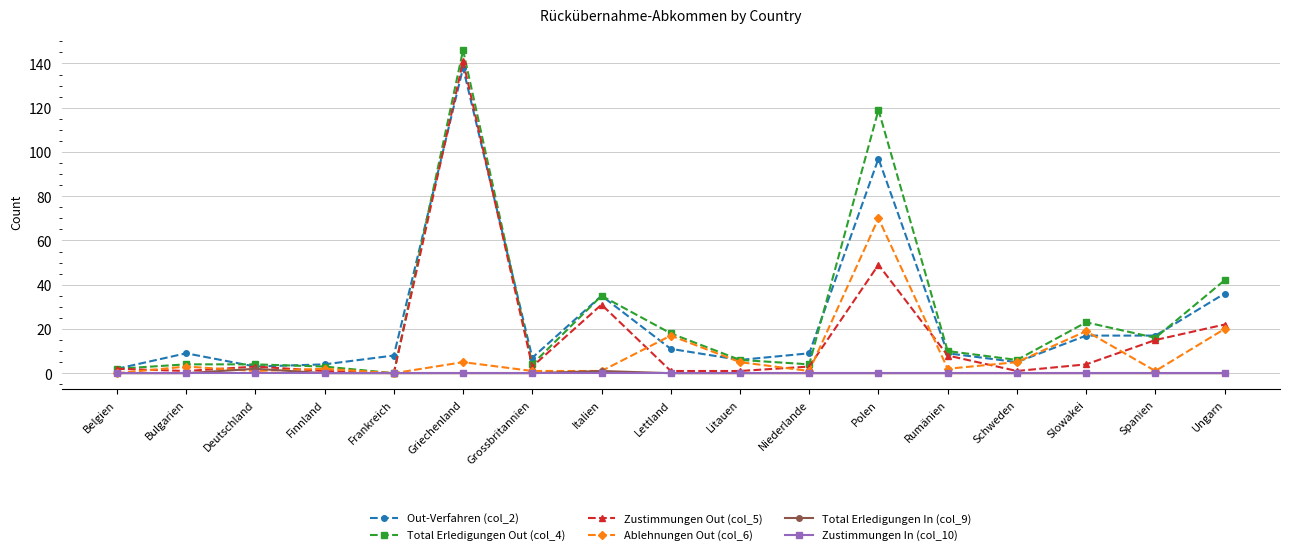

At how many categories does at least one series exceed 79?

2